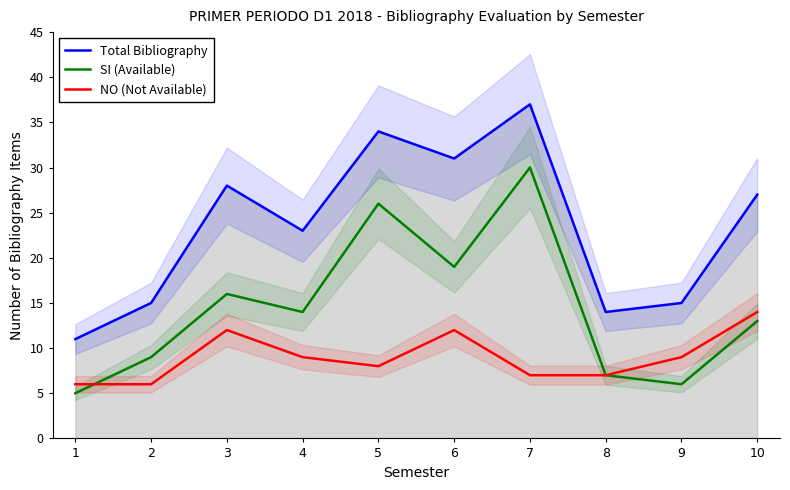

Reading left to right, extract all data points from this chart.

Total Bibliography: 1=11	2=15	3=28	4=23	5=34	6=31	7=37	8=14	9=15	10=27
SI (Available): 1=5	2=9	3=16	4=14	5=26	6=19	7=30	8=7	9=6	10=13
NO (Not Available): 1=6	2=6	3=12	4=9	5=8	6=12	7=7	8=7	9=9	10=14